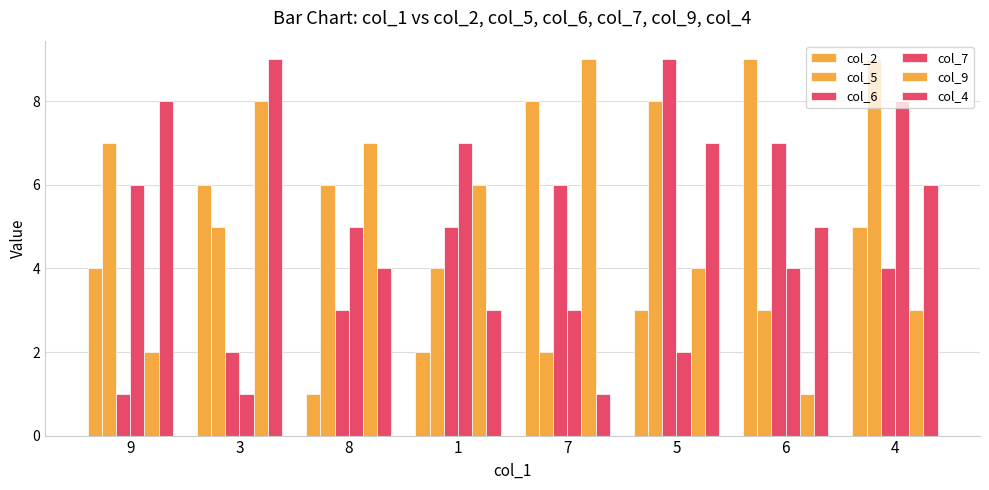

How many values in the col_5 series are below 6?

4